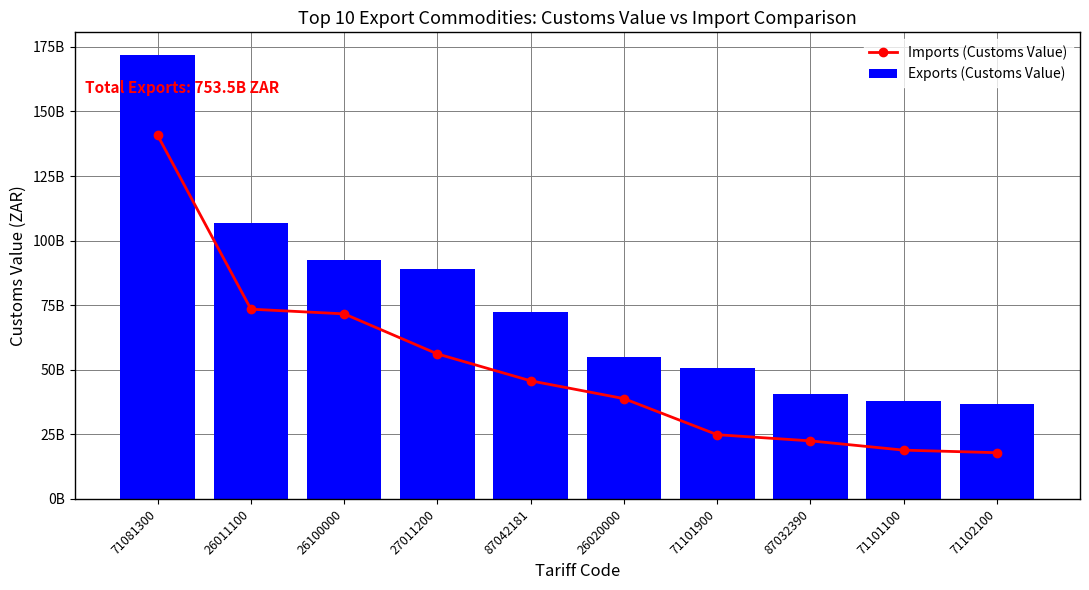

What are all the series names shown in the legend?

Imports (Customs Value), Exports (Customs Value)